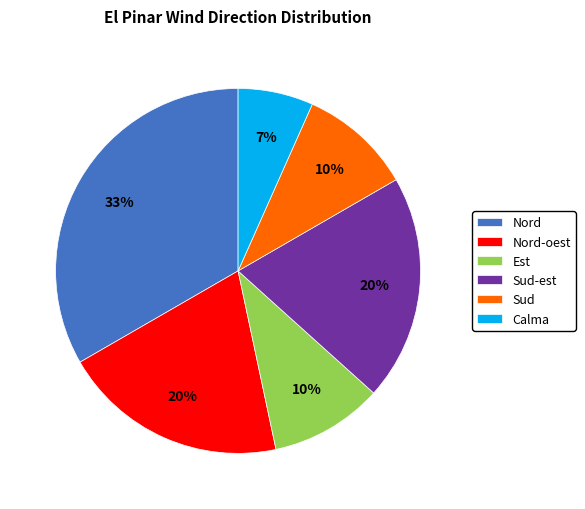

To the nearest percent, what is the average slice percentage?

17%